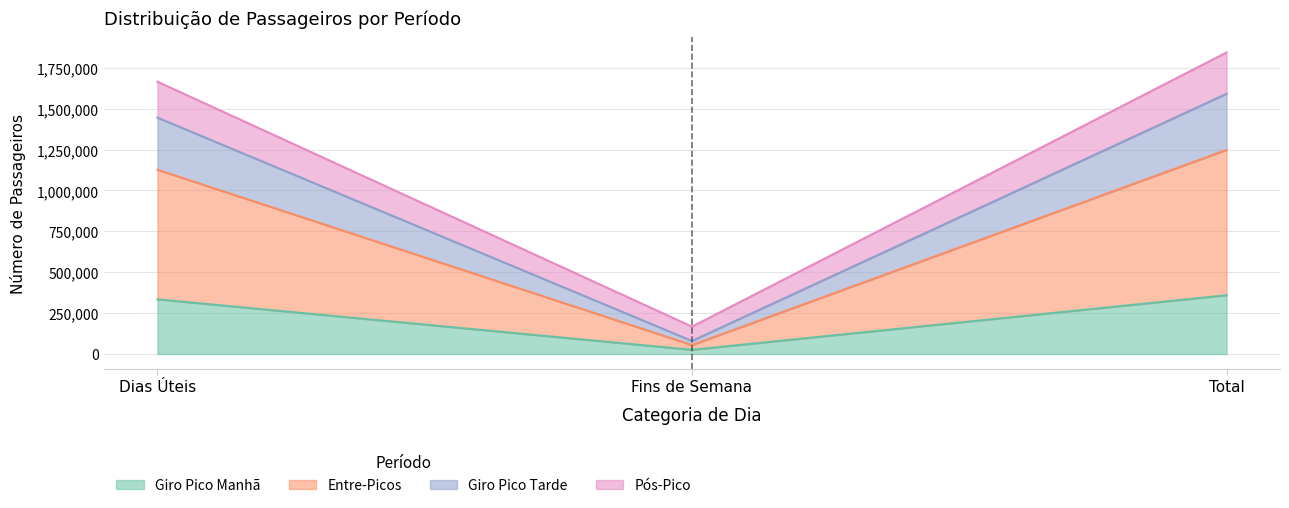

At which label does Giro Pico Tarde first exceed 1445379?

Total